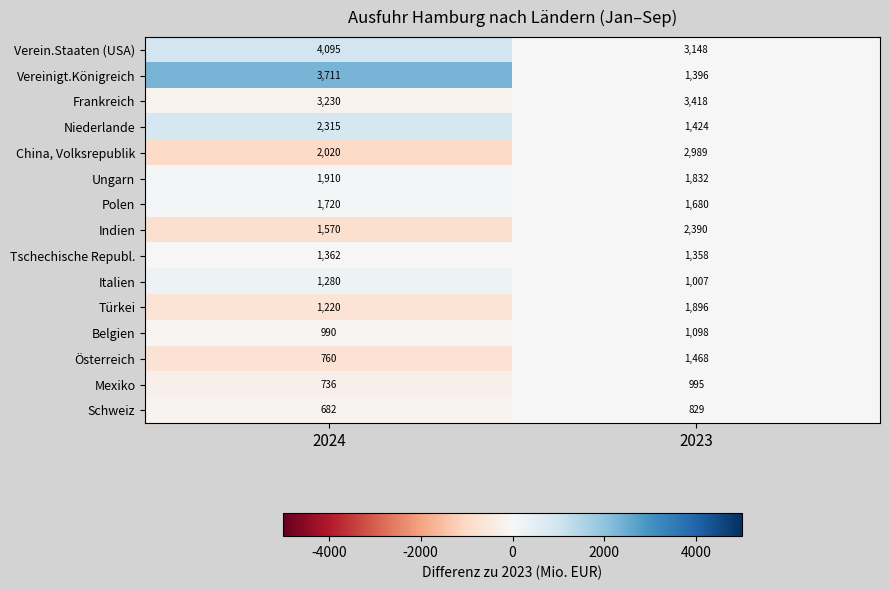

Where is Niederlande nearest to the value 1869?

2023